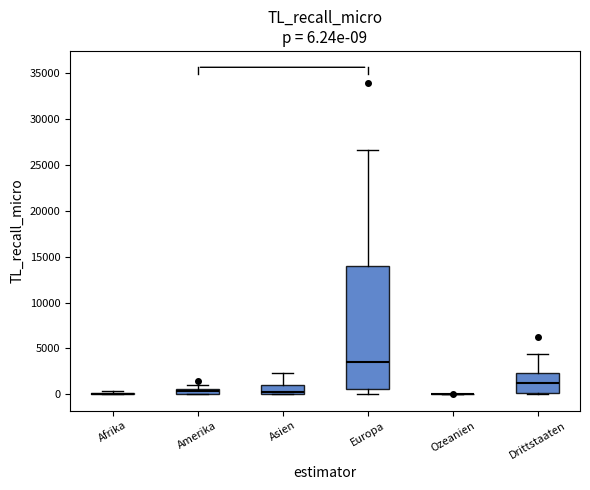

Comparing the boxes themselves (not the whiskers), which one is the tallest?

Europa